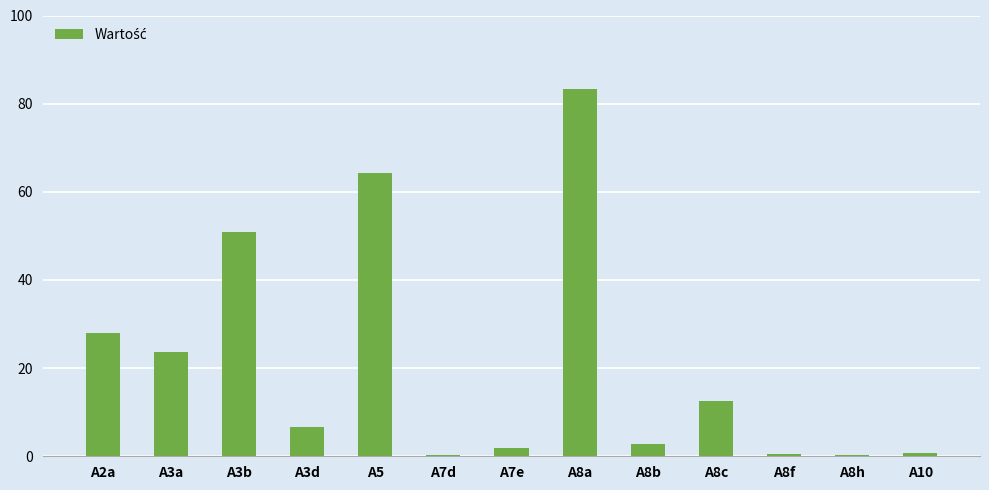

Which category has the highest value across all series?

A8a